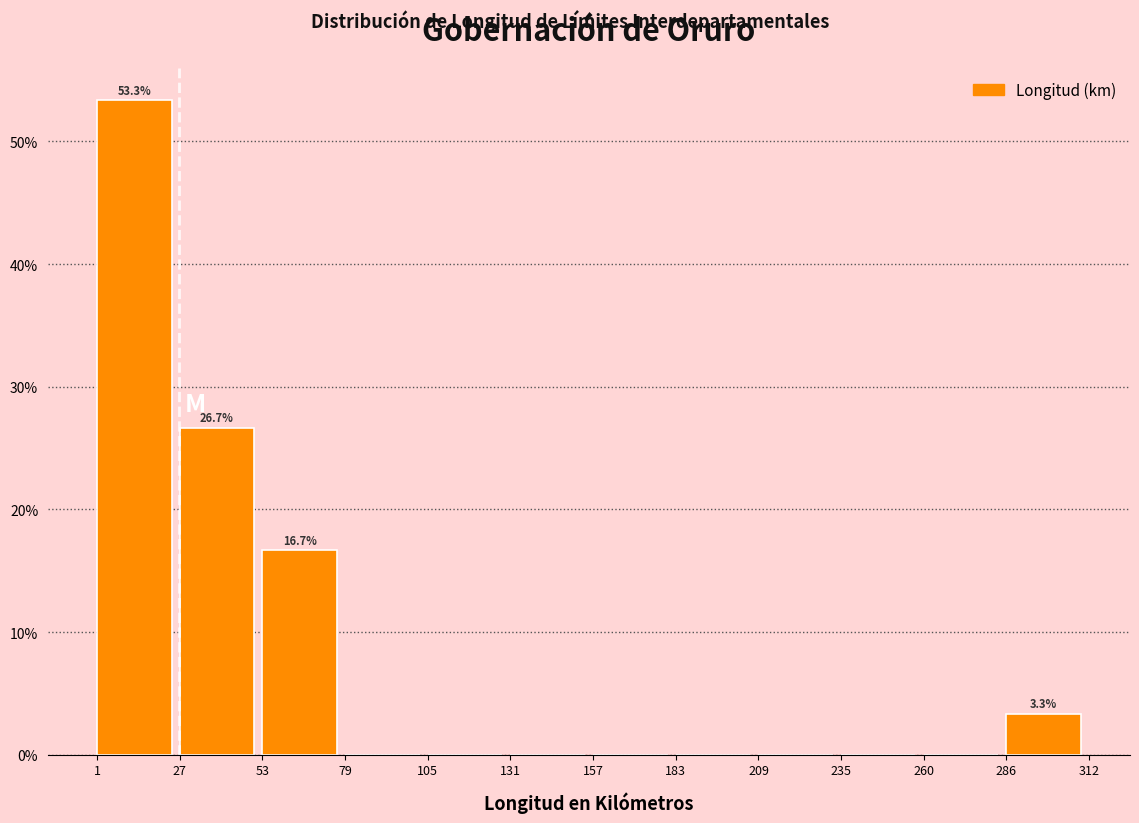

Which range on the x-axis has the tallest bar?

1 to 27